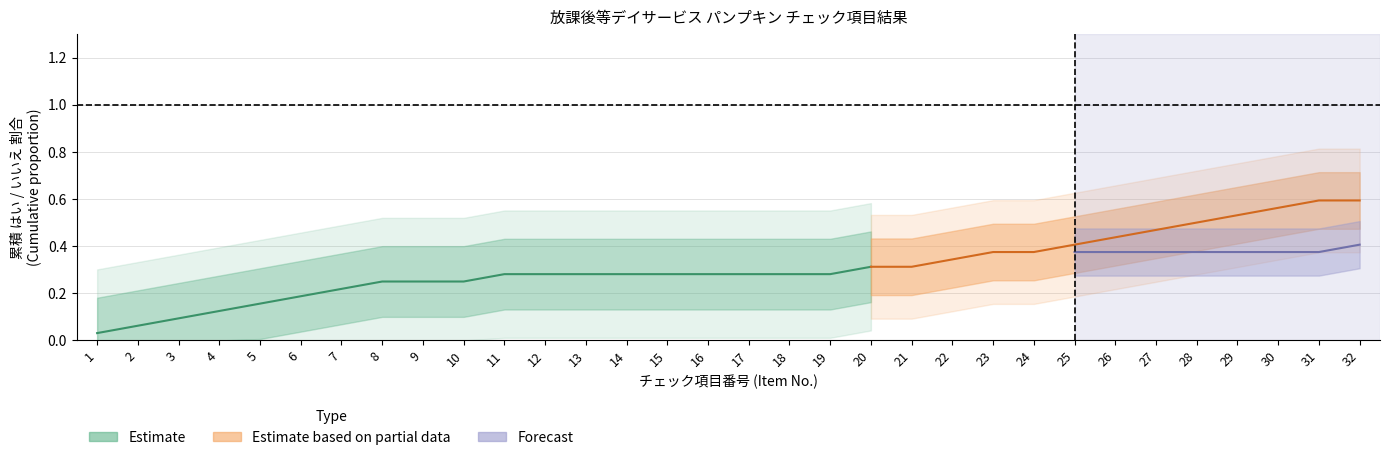

At which category does はい reach its first local peak?

11